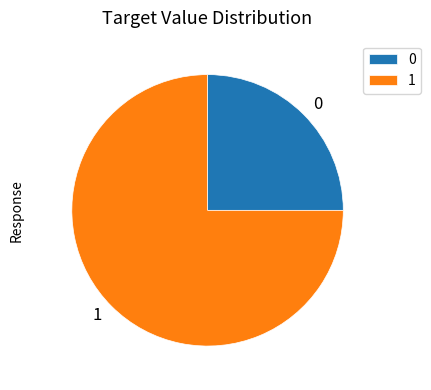

Rank the categories by value from lowest to highest.

0, 1